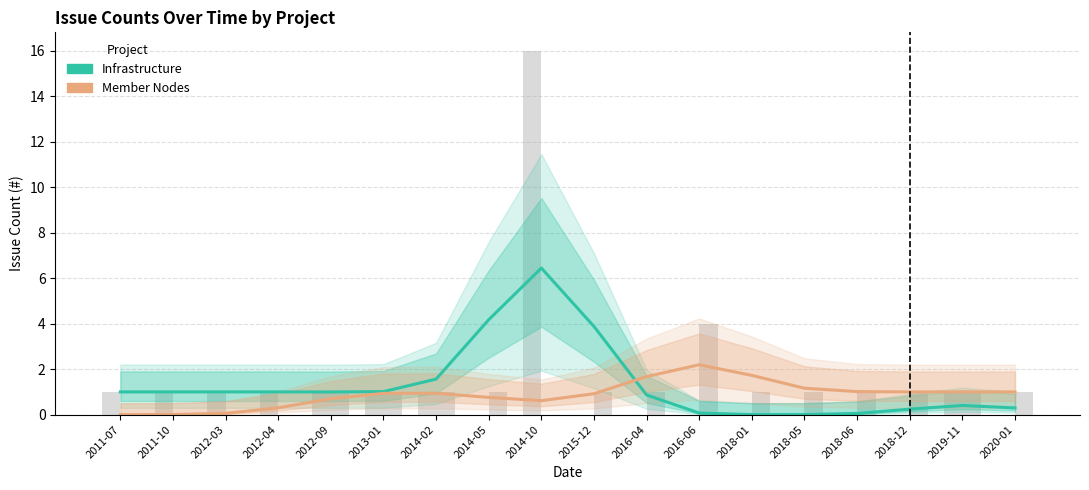

Reading left to right, list all the values displayed in this chart.

Infrastructure: 2011-07=1.0	2011-10=1.0	2012-03=1.0	2012-04=1.0	2012-09=1.0	2013-01=1.0	2014-02=1.6	2014-05=4.2	2014-10=6.4	2015-12=3.9	2016-04=0.9	2016-06=0.1	2018-01=0.0	2018-05=0.0	2018-06=0.1	2018-12=0.2	2019-11=0.4	2020-01=0.3
Member Nodes: 2011-07=0.0	2011-10=0.0	2012-03=0.1	2012-04=0.3	2012-09=0.7	2013-01=0.9	2014-02=0.9	2014-05=0.8	2014-10=0.6	2015-12=0.9	2016-04=1.7	2016-06=2.2	2018-01=1.7	2018-05=1.2	2018-06=1.0	2018-12=1.0	2019-11=1.0	2020-01=1.0